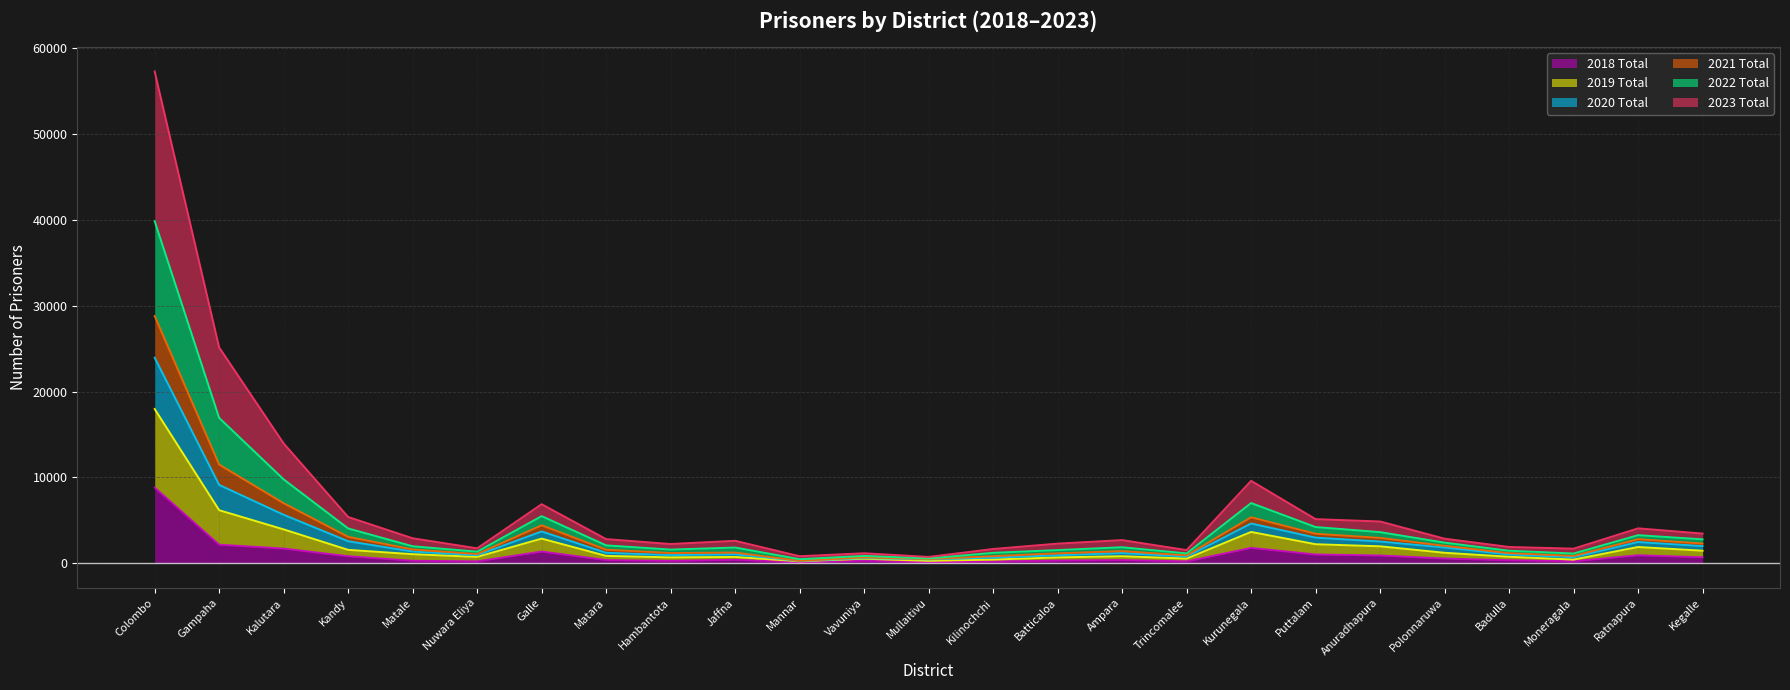

What position from the left is Colombo?

1